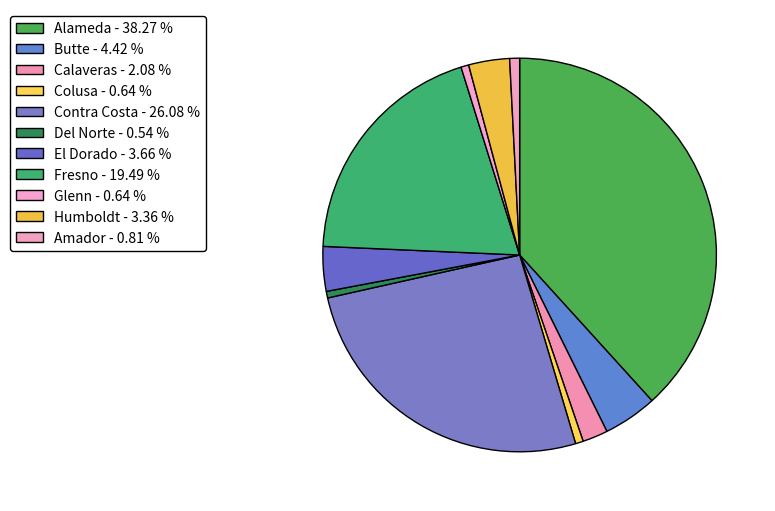

How many segments does this pie chart have?

11